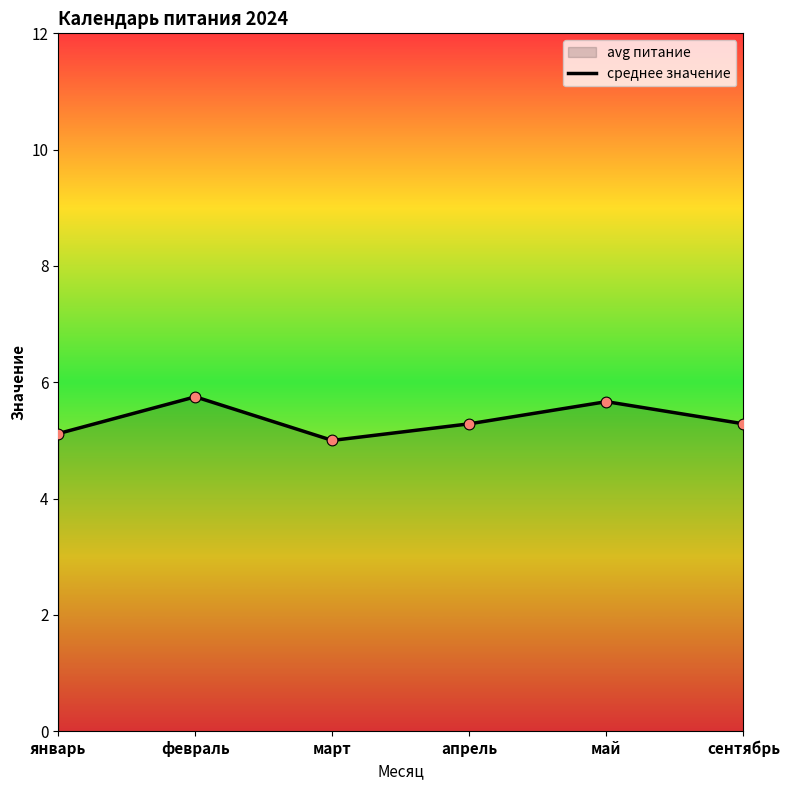

Approximately how many times larger is the value at апрель compared to январь?

1.0